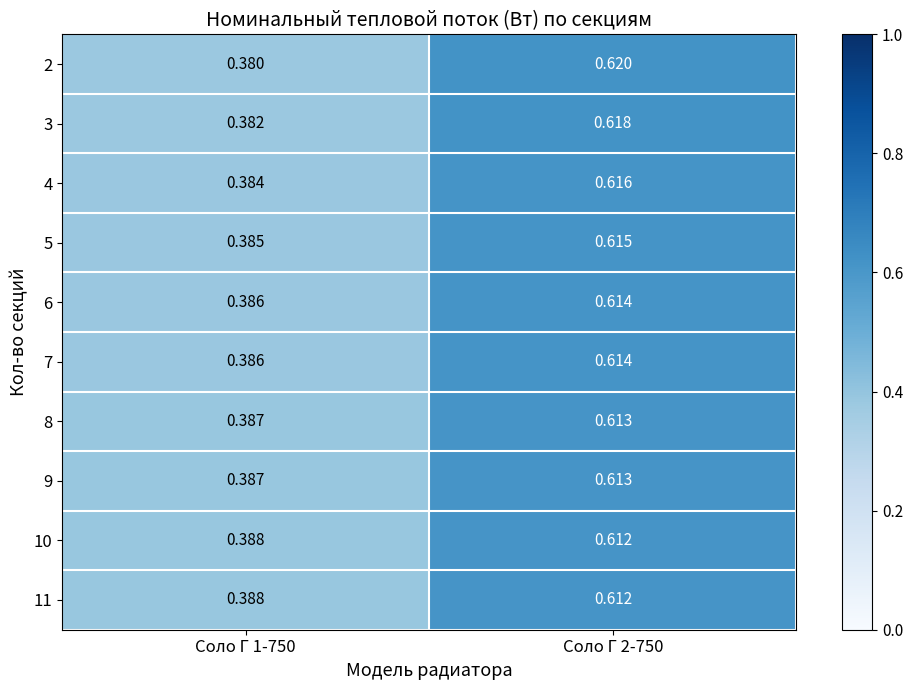

Is the value of 2 at Соло Г 1-750 greater than the value of 5 at Соло Г 2-750?

No